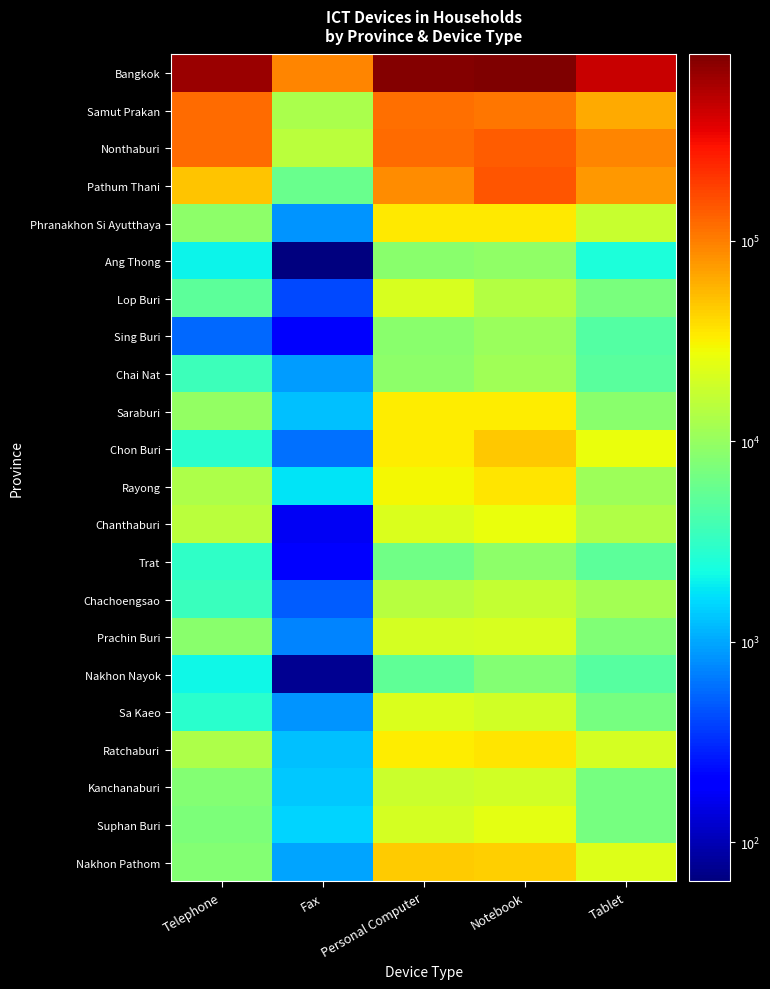

Reading left to right, extract all data points from this chart.

Bangkok: Telephone=659706.2	Fax=92414.3	Personal Computer=813787.5	Notebook=846637.6	Tablet=450853.9
Samut Prakan: Telephone=122392.4	Fax=12514.7	Personal Computer=116687.6	Notebook=107551.2	Tablet=64210.3
Nonthaburi: Telephone=119627.7	Fax=15132.0	Personal Computer=119622.8	Notebook=141038.0	Tablet=93997.8
Pathum Thani: Telephone=49896.8	Fax=5903.5	Personal Computer=87337.6	Notebook=153316.1	Tablet=76224.2
Phranakhon Si Ayutthaya: Telephone=9090.3	Fax=845.2	Personal Computer=33932.5	Notebook=34769.5	Tablet=17609.2
Ang Thong: Telephone=2021.1	Fax=63.6	Personal Computer=8699.8	Notebook=9440.1	Tablet=2480.2
Lop Buri: Telephone=5200.4	Fax=412.4	Personal Computer=21112.6	Notebook=14144.1	Tablet=7173.7
Sing Buri: Telephone=561.7	Fax=183.1	Personal Computer=8733.1	Notebook=10417.3	Tablet=4577.0
Chai Nat: Telephone=3504.0	Fax=899.8	Personal Computer=8992.5	Notebook=11055.1	Tablet=4925.9
Saraburi: Telephone=9816.9	Fax=1282.0	Personal Computer=33557.5	Notebook=32625.5	Tablet=8560.6
Chon Buri: Telephone=2884.2	Fax=606.1	Personal Computer=33324.1	Notebook=48416.7	Tablet=26244.3
Rayong: Telephone=13064.0	Fax=1786.9	Personal Computer=30023.4	Notebook=35613.0	Tablet=10885.3
Chanthaburi: Telephone=15234.1	Fax=168.5	Personal Computer=22208.8	Notebook=26537.9	Tablet=13776.1
Trat: Telephone=3099.4	Fax=207.2	Personal Computer=6539.4	Notebook=9033.6	Tablet=5163.9
Chachoengsao: Telephone=3382.8	Fax=498.1	Personal Computer=14633.8	Notebook=16703.9	Tablet=11524.2
Prachin Buri: Telephone=8627.0	Fax=727.9	Personal Computer=20584.3	Notebook=21292.3	Tablet=7662.4
Nakhon Nayok: Telephone=2147.3	Fax=74.5	Personal Computer=5294.6	Notebook=8154.8	Tablet=4710.0
Sa Kaeo: Telephone=2894.4	Fax=825.2	Personal Computer=21568.8	Notebook=19818.0	Tablet=7017.9
Ratchaburi: Telephone=12999.2	Fax=1255.3	Personal Computer=32422.3	Notebook=36173.3	Tablet=20598.2
Kanchanaburi: Telephone=7911.6	Fax=1332.7	Personal Computer=18169.2	Notebook=19623.5	Tablet=6911.9
Suphan Buri: Telephone=7368.0	Fax=1530.0	Personal Computer=20710.5	Notebook=24211.0	Tablet=6864.5
Nakhon Pathom: Telephone=7934.2	Fax=981.9	Personal Computer=46057.2	Notebook=45180.5	Tablet=22465.7